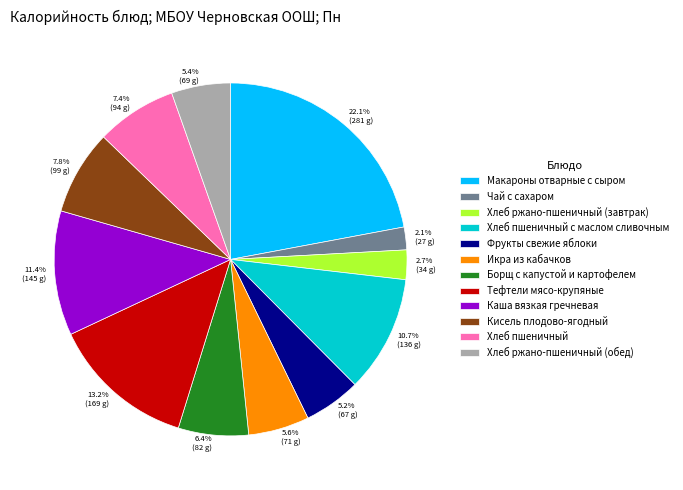

What percentage is the Кисель плодово-ягодный slice, to the nearest percent?

8%